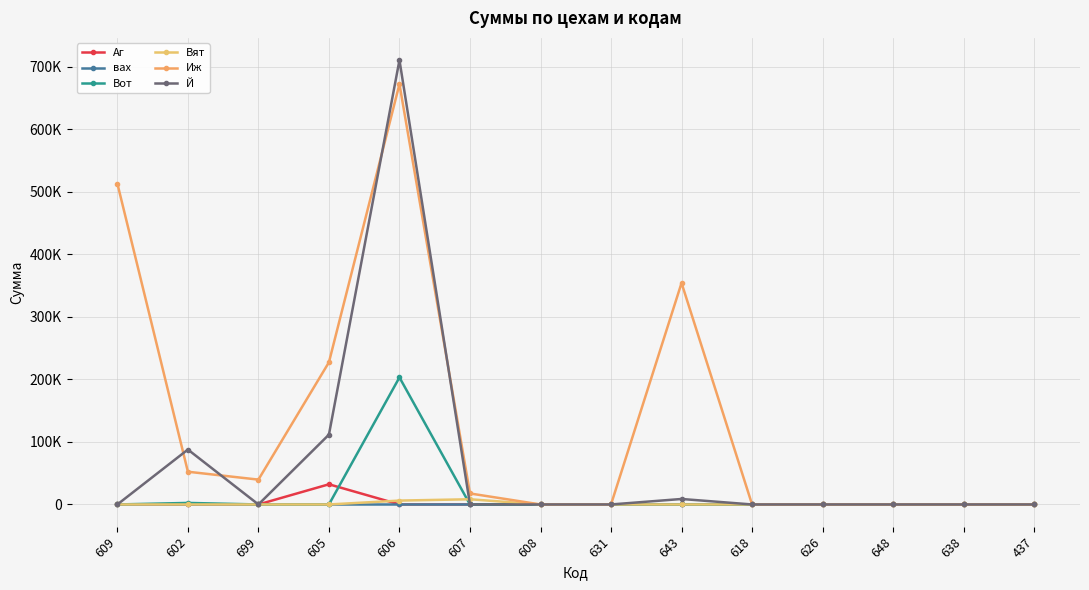

True or false: Аг and Иж cross at least once.

False